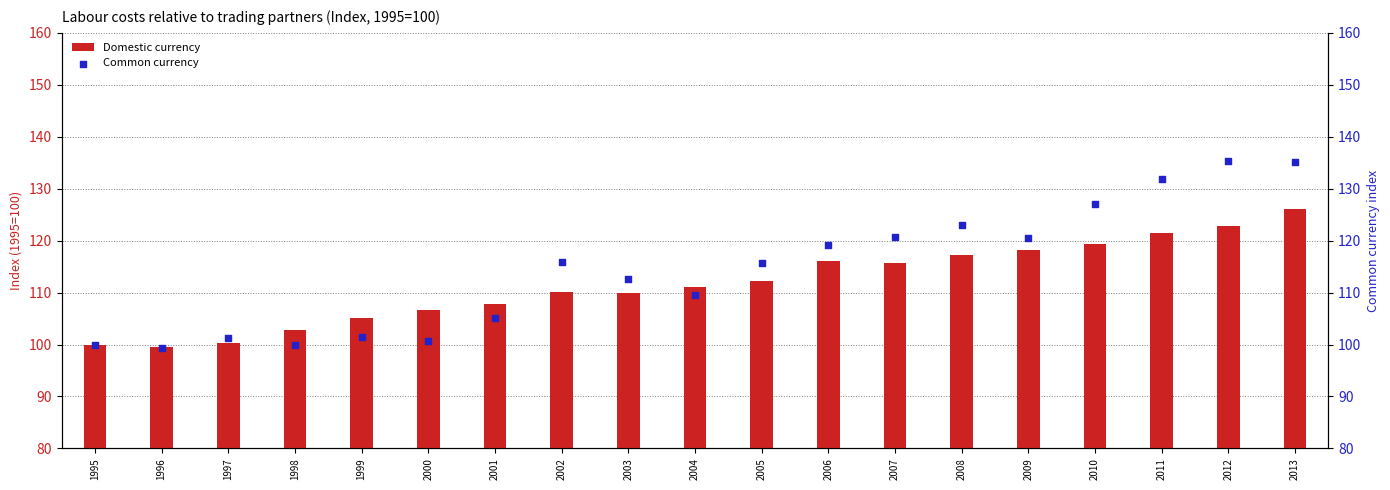

What are all the series names shown in the legend?

Domestic currency, Common currency